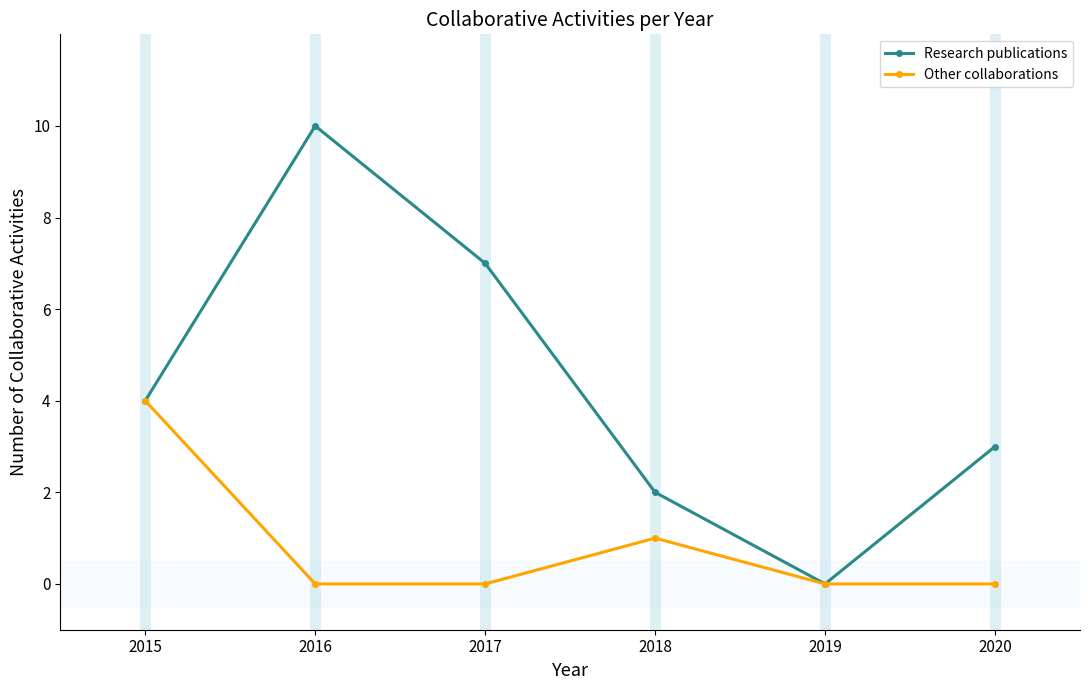

Which series has the largest total across all categories?

Research publications